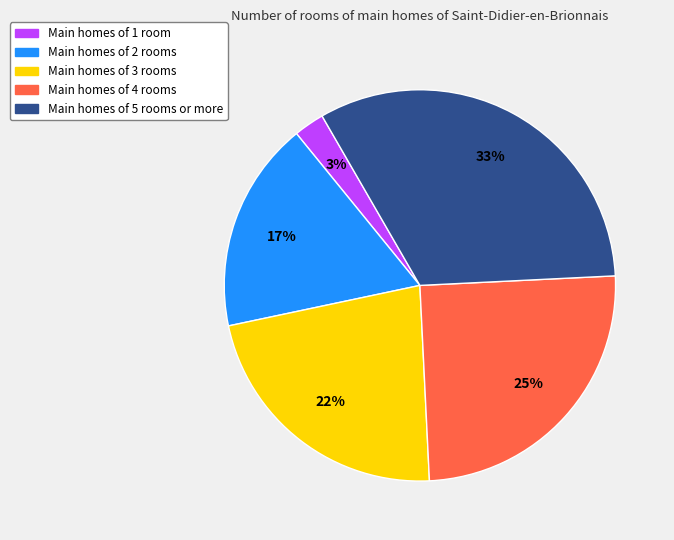

To the nearest percent, what is the difference between the largest and smallest slice percentages?

30%